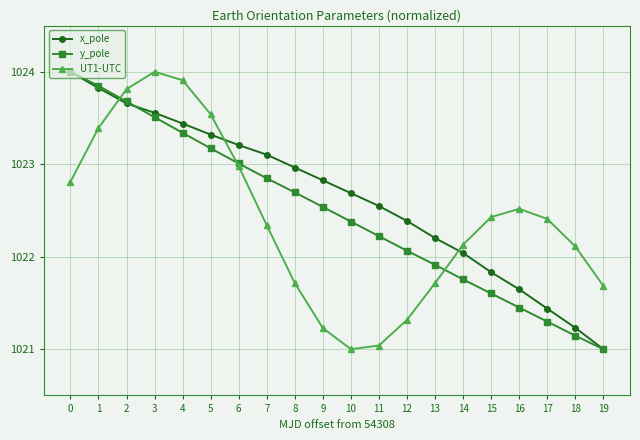

Is it true that UT1-UTC equals 1022.3 at 7?

True